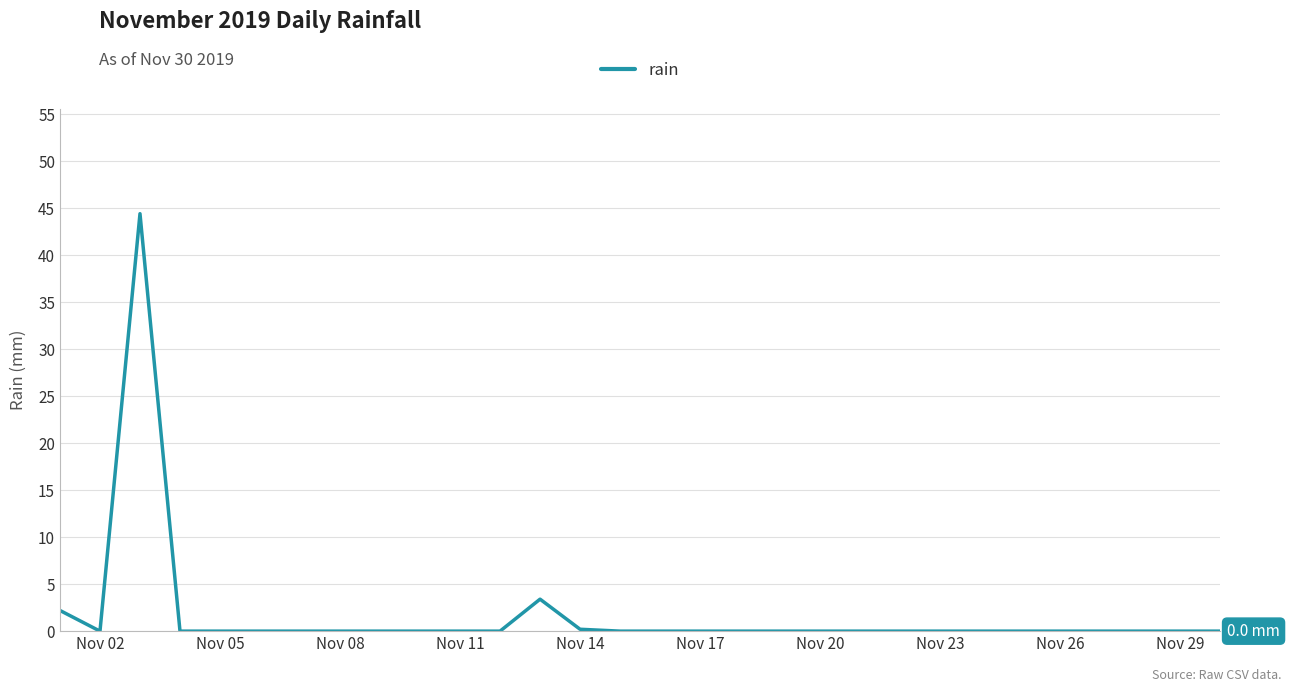

What is the greatest value displayed?

44.4